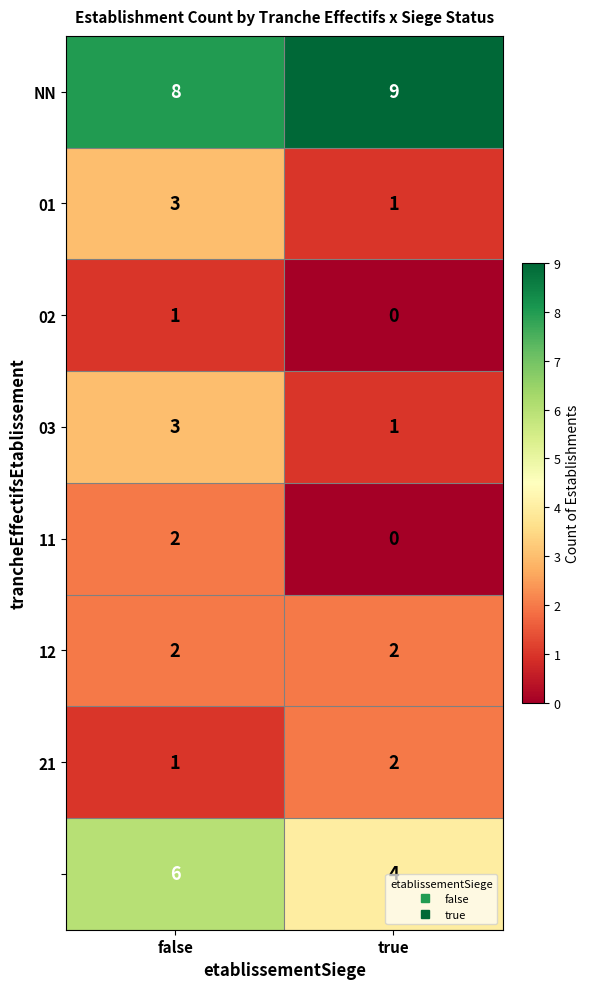

At how many categories does at least one series exceed 7?

2